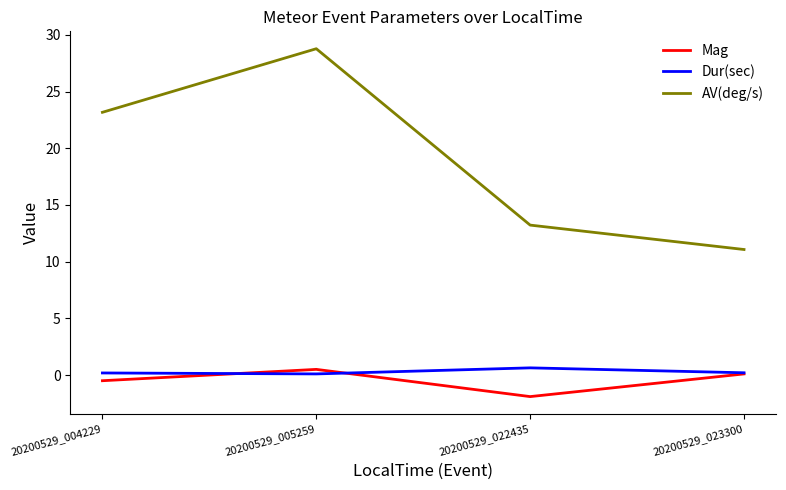

At which category does the chart reach its peak across all series?

20200529_005259